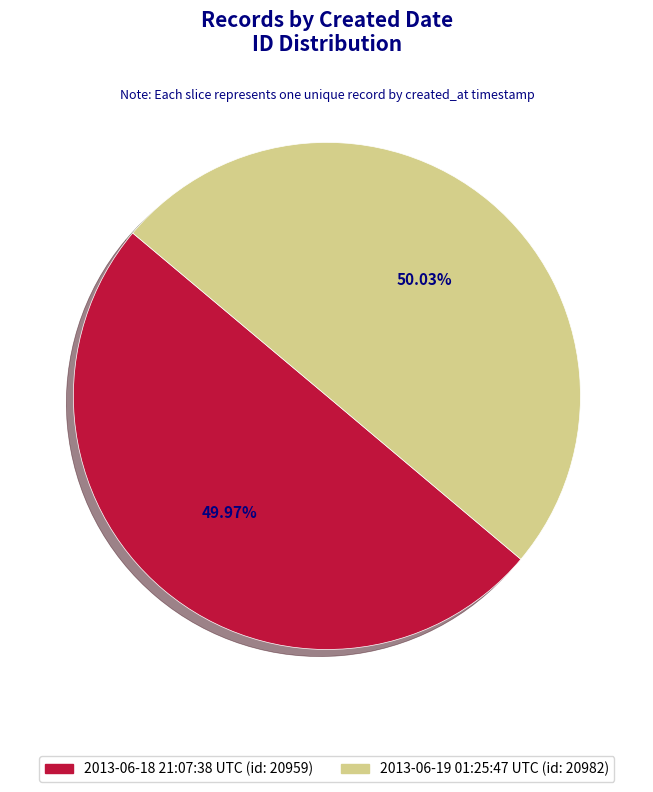

True or false: 2013-06-18 21:07:38 UTC accounts for 50% of the total.

True